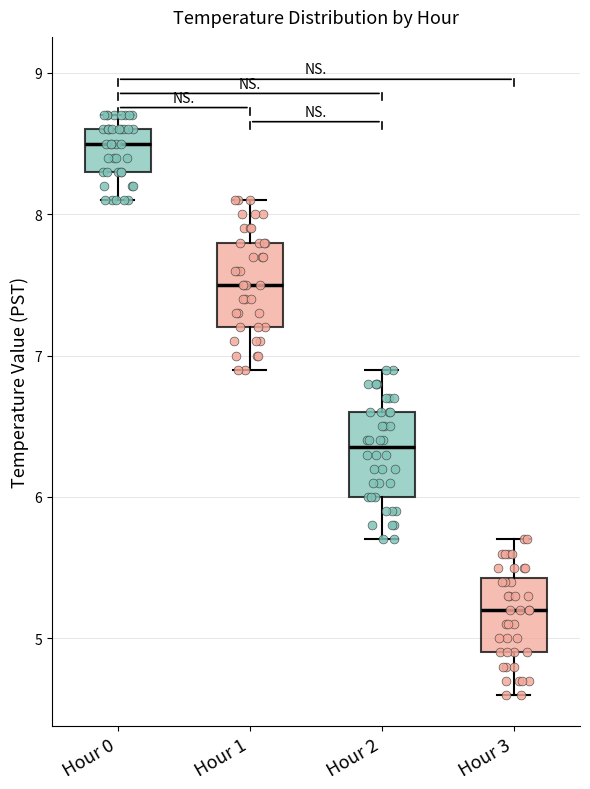

Reading left to right, read every box against the y-axis: the position of its median line, the range the box covers, and the ends of its whiskers. The values are not printed on the chart, so give them approximately, as read against the axis.

Hour 0: median 8.5, box 8.3 to 8.6, whiskers 8.1 to 8.7
Hour 1: median 7.5, box 7.2 to 7.8, whiskers 6.9 to 8.1
Hour 2: median 6.4, box 6.0 to 6.6, whiskers 5.7 to 6.9
Hour 3: median 5.2, box 4.9 to 5.4, whiskers 4.6 to 5.7